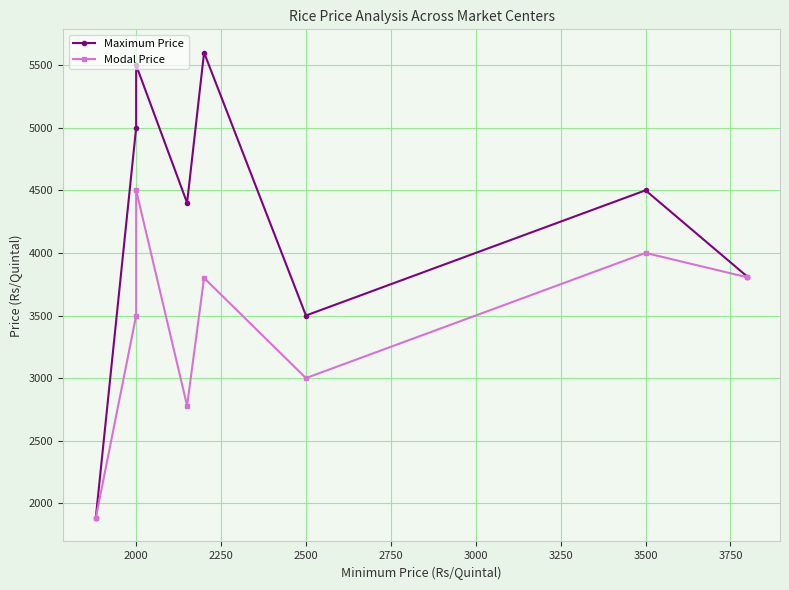

True or false: Modal Price has more than 2 points higher than both neighbors.

True